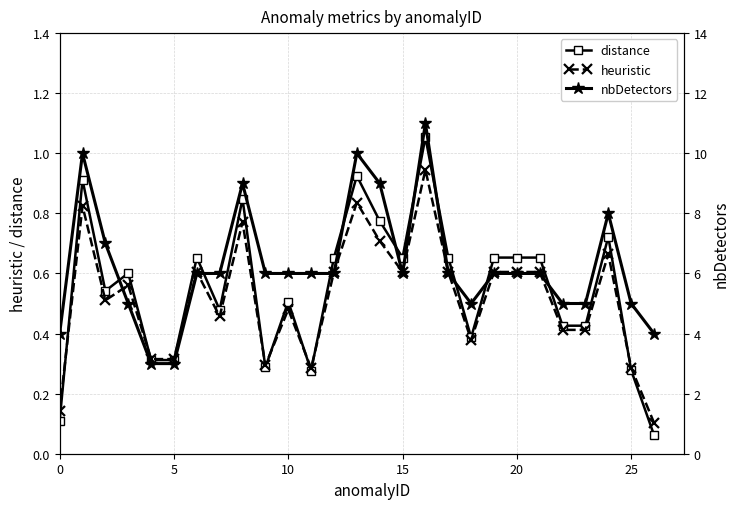

Reading left to right, transcribe all the data shown in this chart.

distance: 0.1	0.9	0.5	0.6	0.3	0.3	0.7	0.5	0.8	0.3	0.5	0.3	0.7	0.9	0.8	0.7	1.1	0.7	0.4	0.7	0.7	0.7	0.4	0.4	0.7	0.3	0.1
heuristic: 0.1	0.8	0.5	0.6	0.3	0.3	0.6	0.5	0.8	0.3	0.5	0.3	0.6	0.8	0.7	0.6	0.9	0.6	0.4	0.6	0.6	0.6	0.4	0.4	0.7	0.3	0.1
nbDetectors: 4.0	10.0	7.0	5.0	3.0	3.0	6.0	6.0	9.0	6.0	6.0	6.0	6.0	10.0	9.0	6.0	11.0	6.0	5.0	6.0	6.0	6.0	5.0	5.0	8.0	5.0	4.0